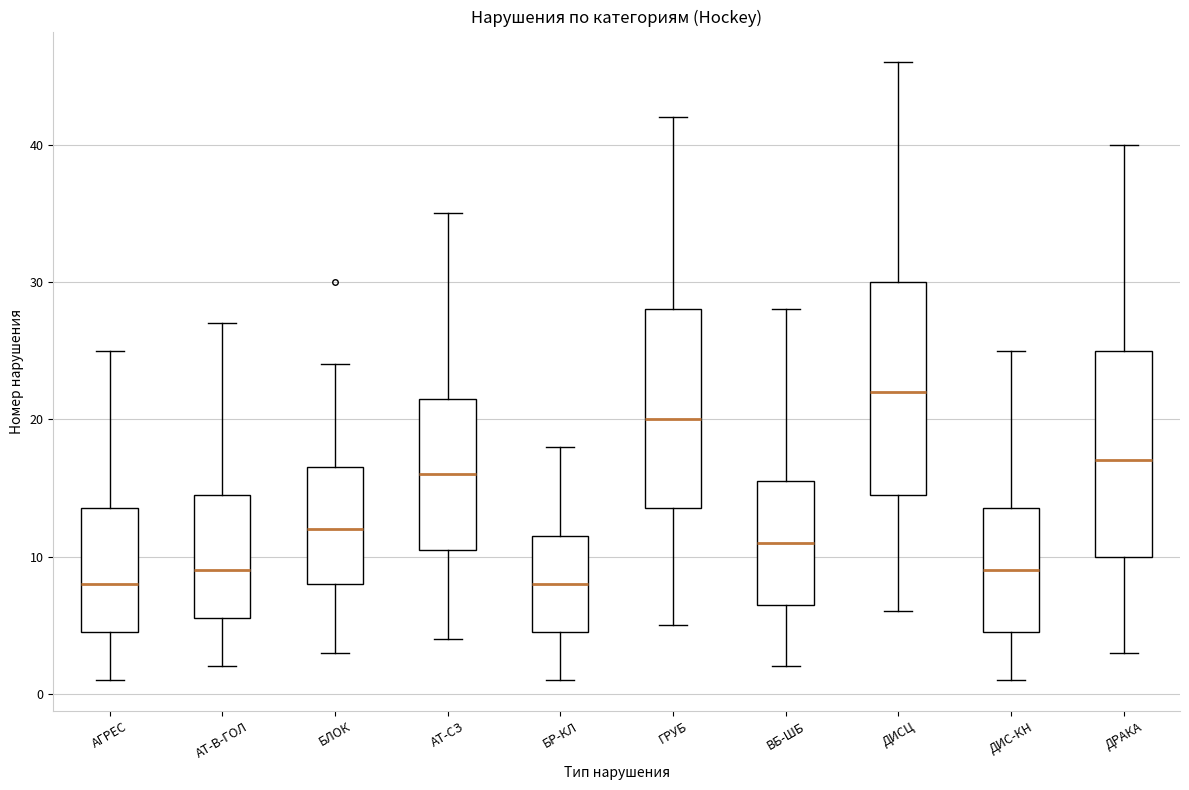

Reading left to right, read every box against the y-axis: the position of its median line, the range the box covers, and the ends of its whiskers. The values are not printed on the chart, so give them approximately, as read against the axis.

АГРЕС: median 8, box 5 to 14, whiskers 1 to 25
АТ-В-ГОЛ: median 9, box 6 to 15, whiskers 2 to 27
БЛОК: median 12, box 8 to 17, whiskers 3 to 24
АТ-СЗ: median 16, box 11 to 22, whiskers 4 to 35
БР-КЛ: median 8, box 5 to 12, whiskers 1 to 18
ГРУБ: median 20, box 14 to 28, whiskers 5 to 42
ВБ-ШБ: median 11, box 7 to 16, whiskers 2 to 28
ДИСЦ: median 22, box 15 to 30, whiskers 6 to 46
ДИС-КН: median 9, box 5 to 14, whiskers 1 to 25
ДРАКА: median 17, box 10 to 25, whiskers 3 to 40